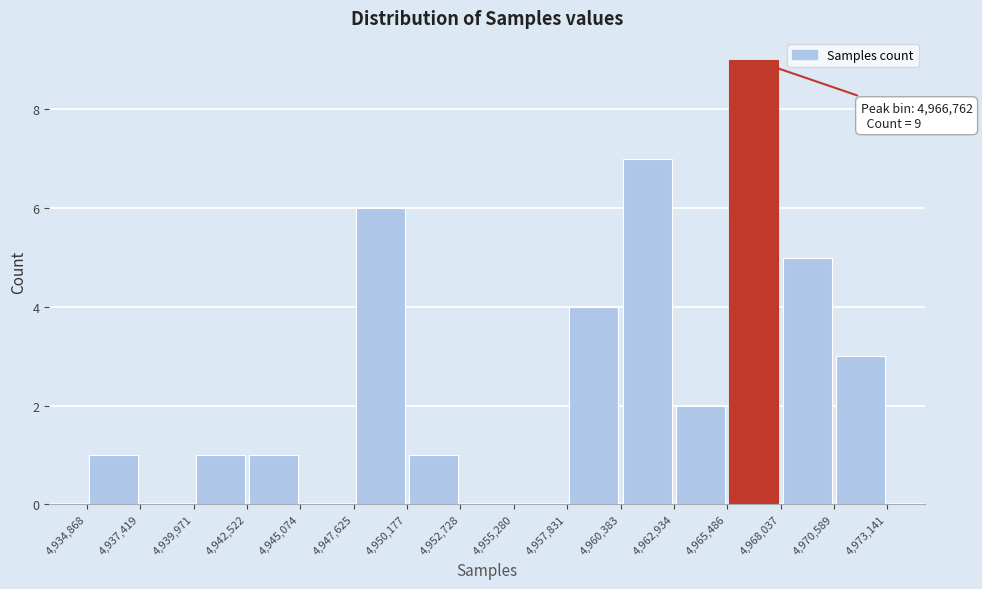

Over which range of the x-axis is the bar tallest?

4,965,486 to 4,968,037